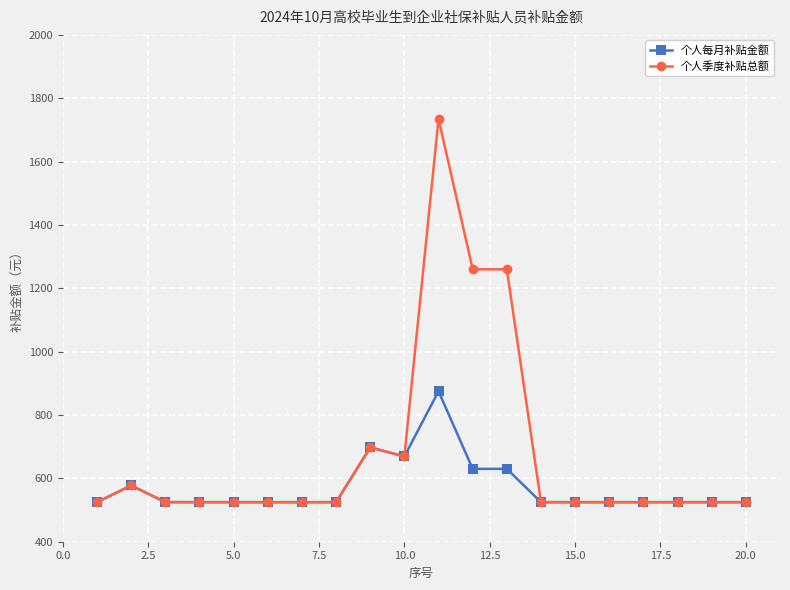

What is the lowest value of the 个人季度补贴总额 series?

524.9